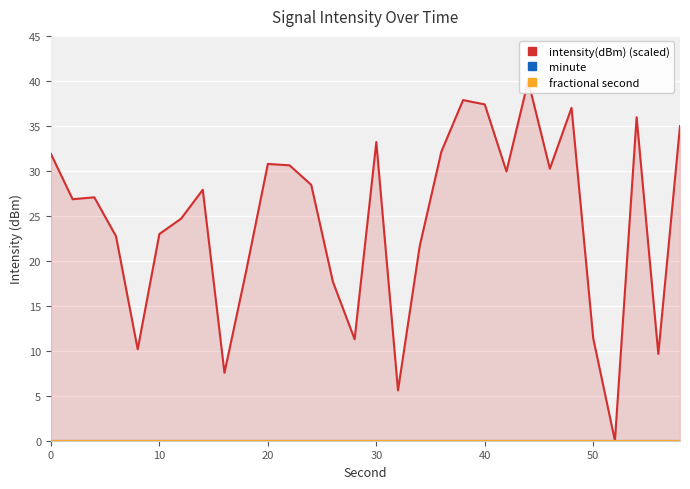

True or false: intensity(dBm) (scaled) and minute intersect in this chart.

False